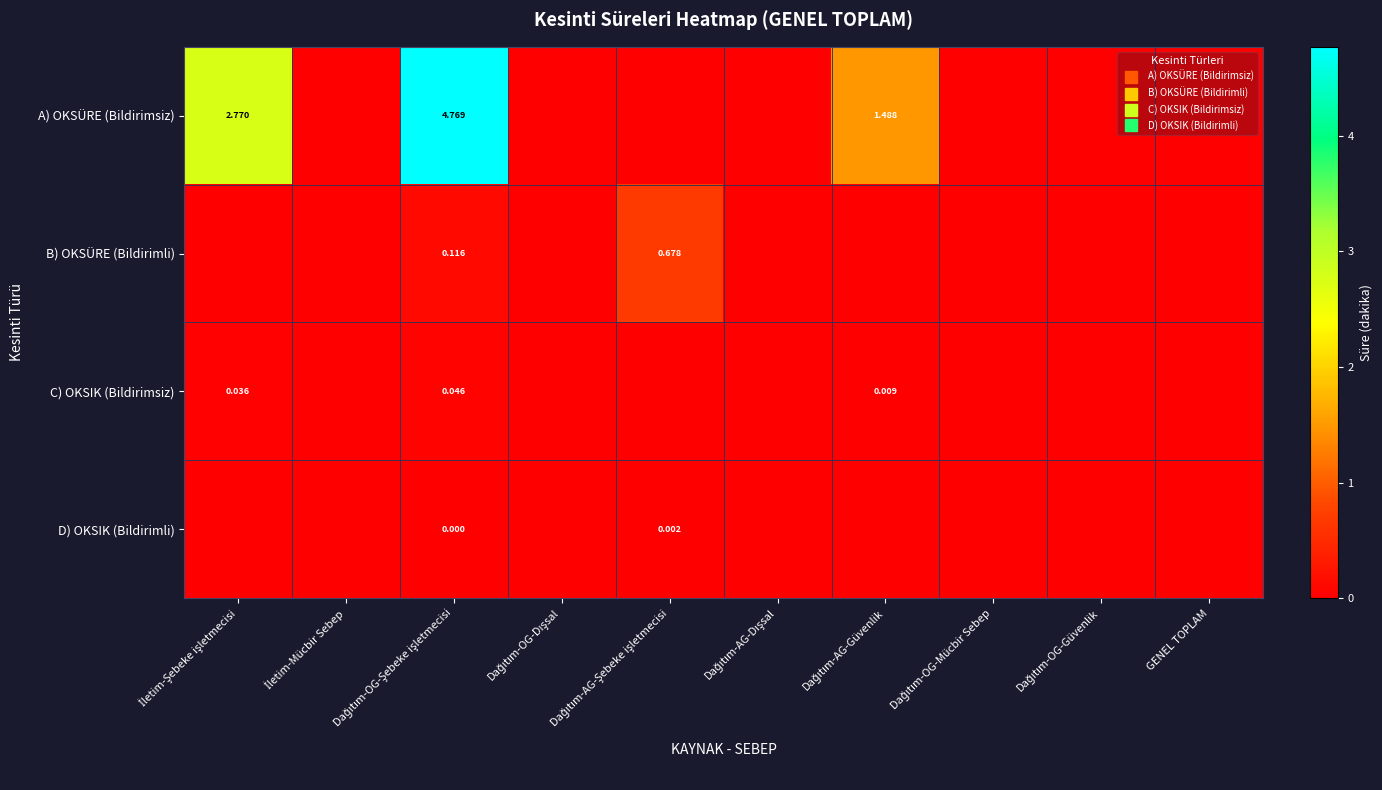

Which series has the largest range (max minus min)?

A) OKSÜRE (Bildirimsiz)